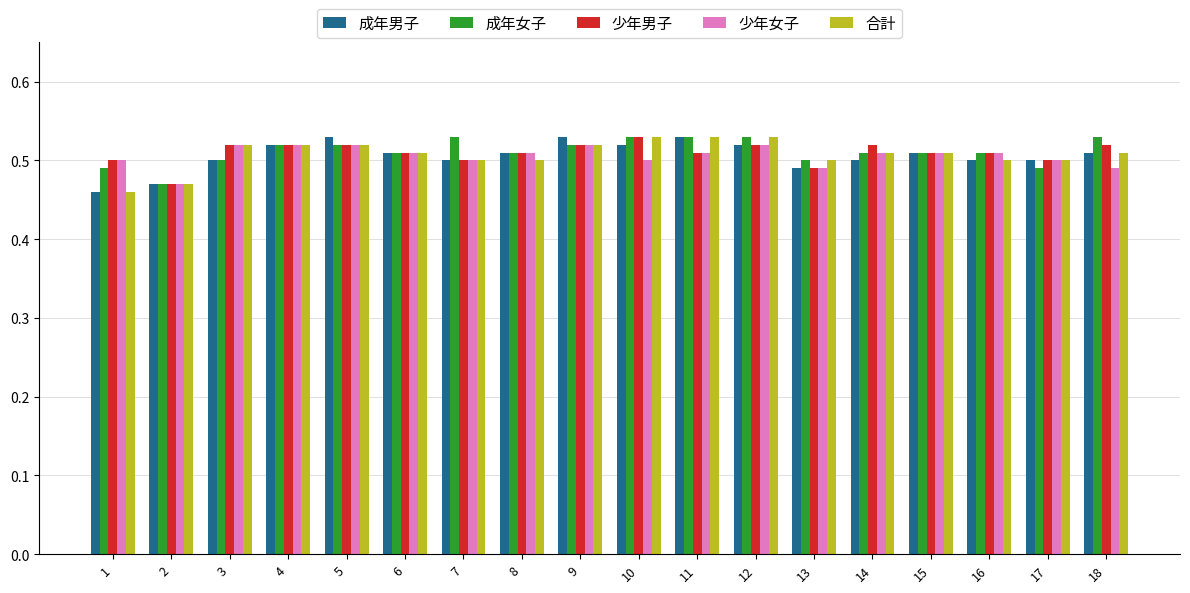

Count the 成年男子 values in the range 0 to 1.

18